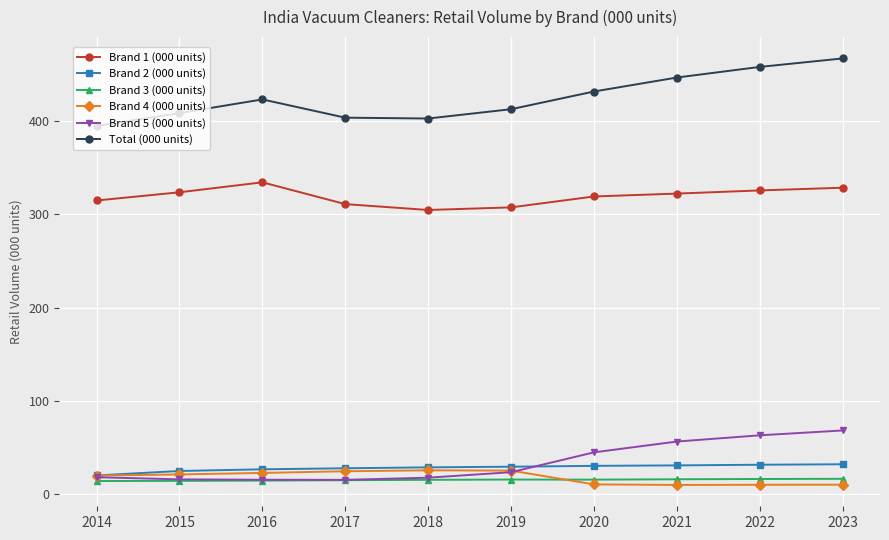

True or false: Total (000 units) has more than 1 points higher than both neighbors.

False